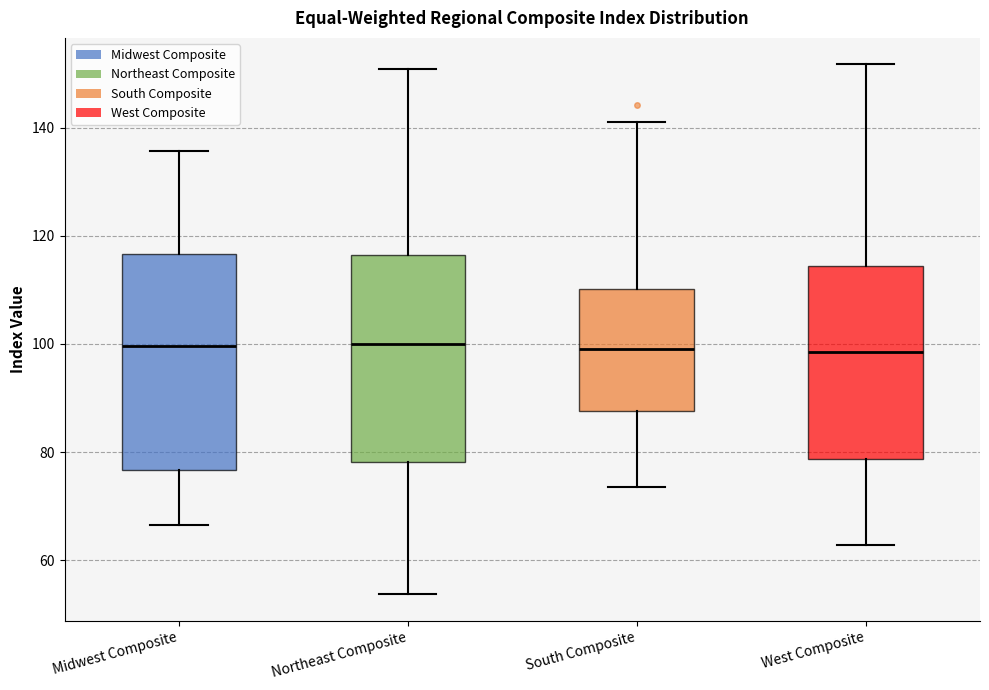

Reading left to right, read every box against the y-axis: the position of its median line, the range the box covers, and the ends of its whiskers. The values are not printed on the chart, so give them approximately, as read against the axis.

Midwest Composite: median 100, box 76 to 116, whiskers 66 to 136
Northeast Composite: median 100, box 78 to 116, whiskers 54 to 150
South Composite: median 100, box 88 to 110, whiskers 74 to 140
West Composite: median 98, box 78 to 114, whiskers 62 to 152